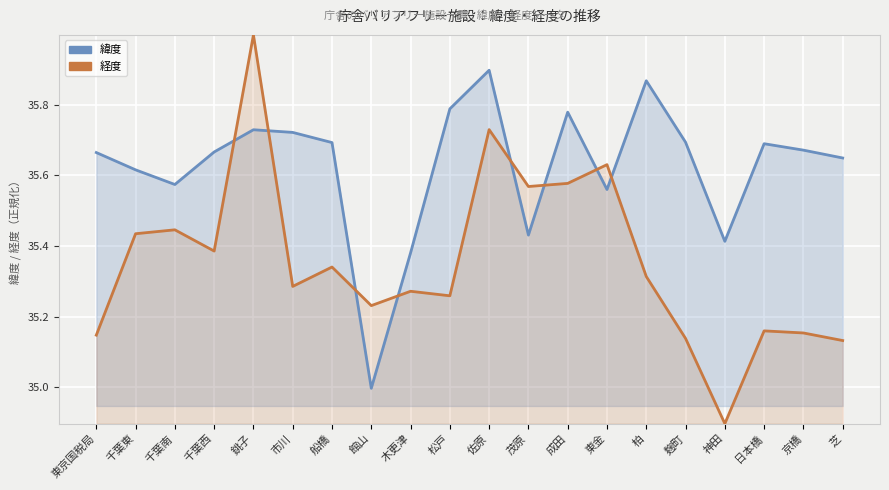

Which series has the largest total across all categories?

緯度